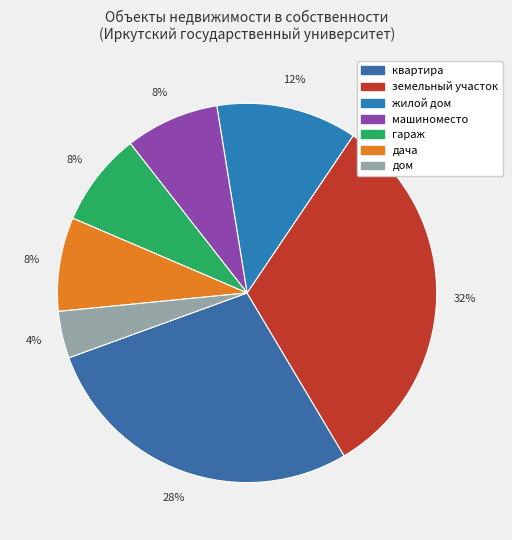

Is there a majority slice in this chart?

No